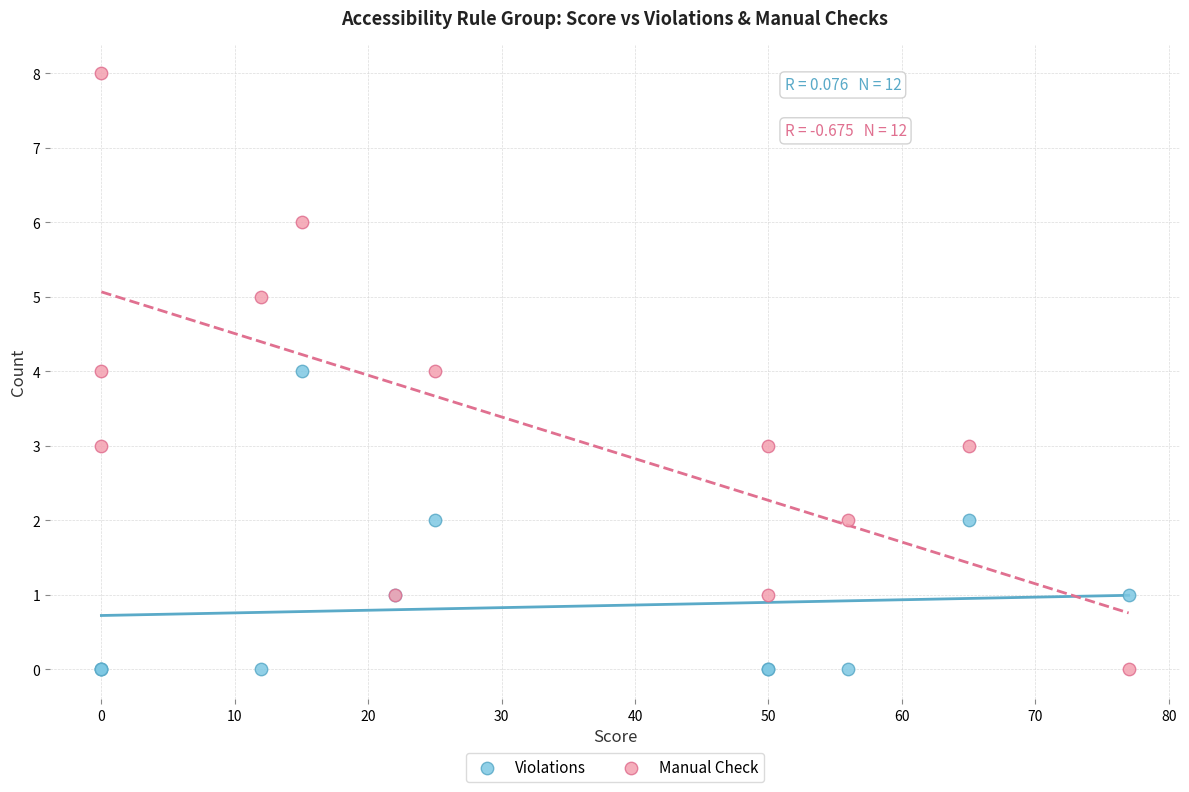

Which series has the largest Y range (max minus min)?

Manual Check